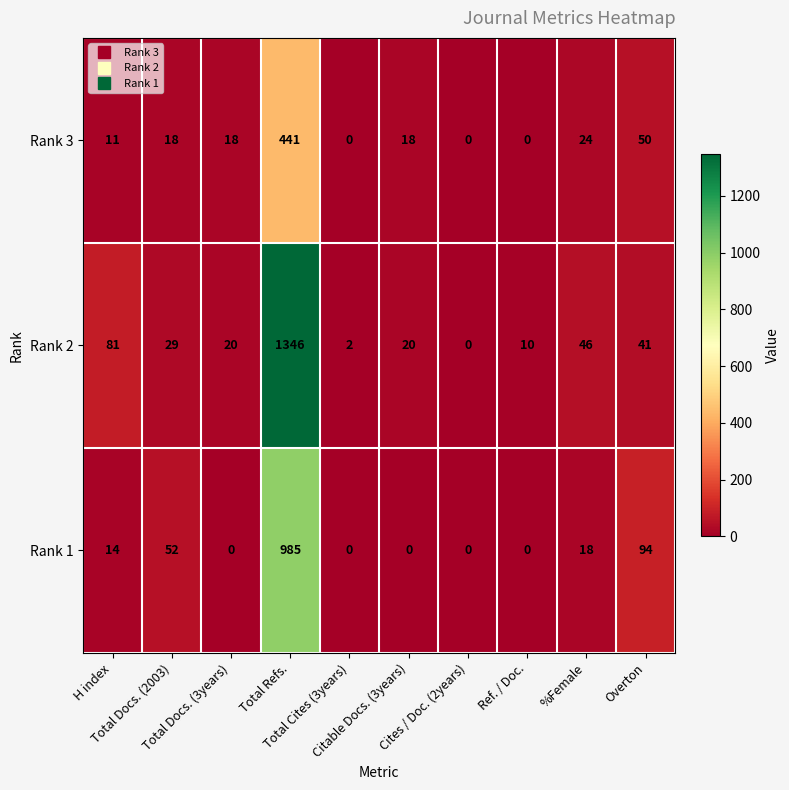

What is the difference between the second highest and minimum values in the Rank 3 series?

50